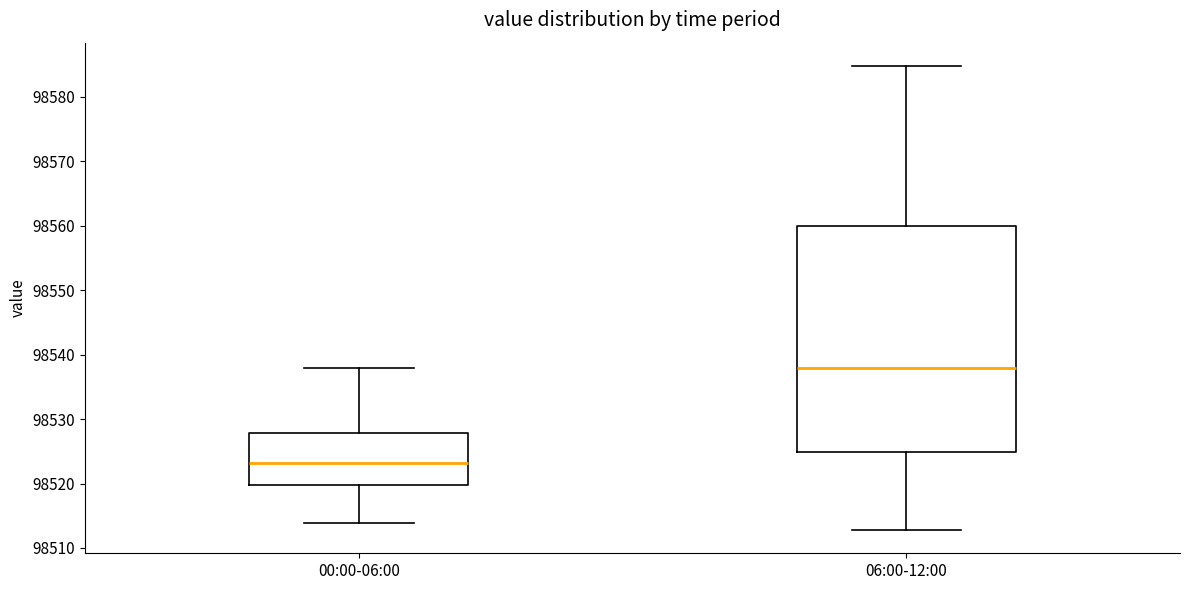

Reading left to right, transcribe this box plot: for each box, give where its median line is, the range the box spans, and where its two whiskers end, as read against the y-axis. The values are not printed on the chart, so give them approximately, as read against the axis.

00:00-06:00: median 98523, box 98520 to 98528, whiskers 98514 to 98538
06:00-12:00: median 98538, box 98525 to 98560, whiskers 98513 to 98585